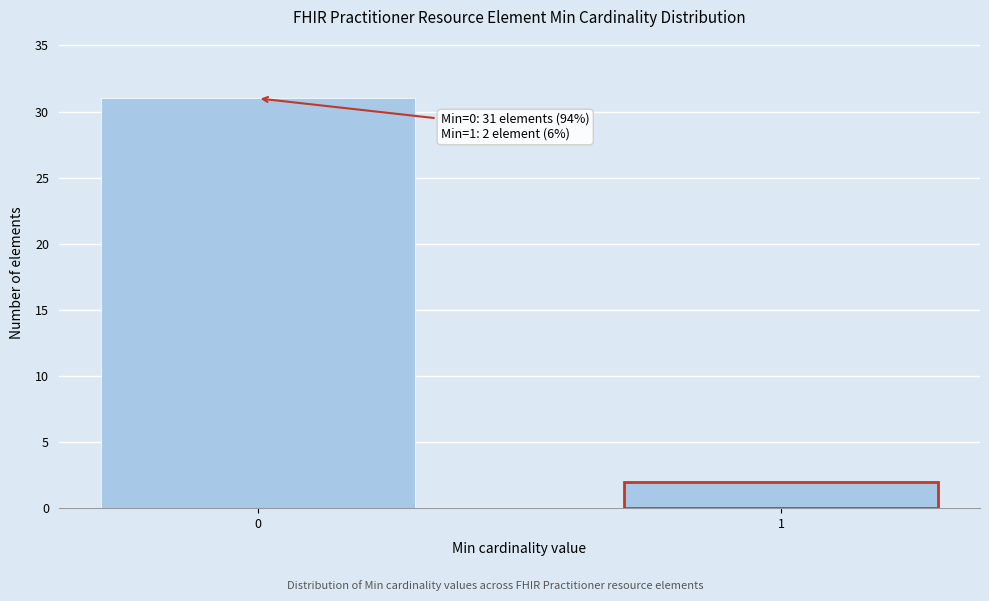

Reading left to right, transcribe all the data shown in this chart.

31	2